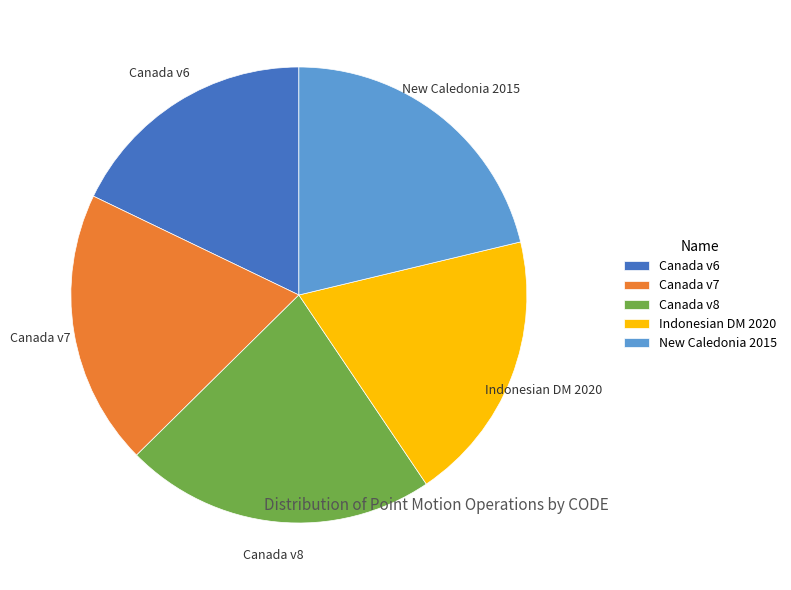

Does Indonesian DM 2020 account for over 50% of the chart?

No